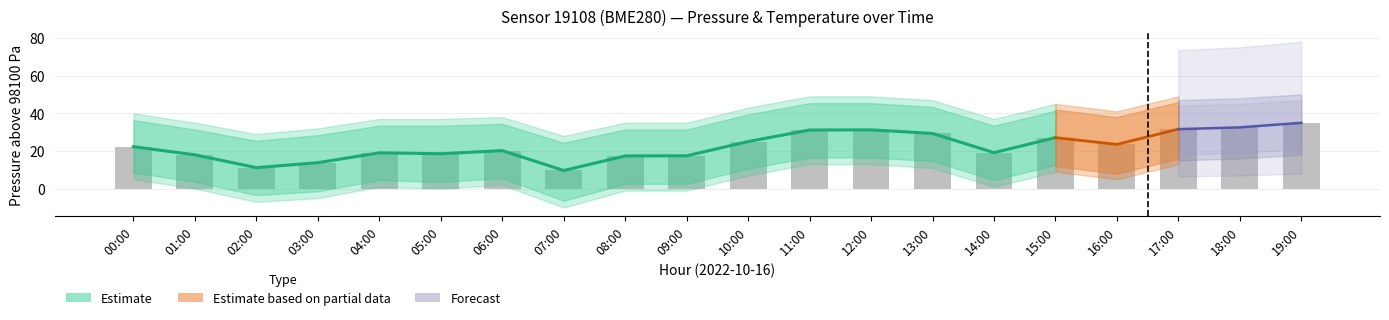

At which category does the chart reach its peak across all series?

19:00